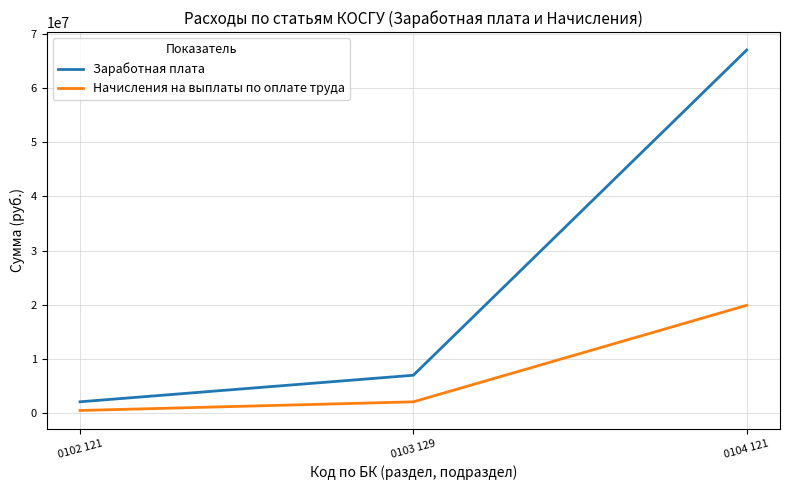

The Заработная плата series shows 2106174.0 at 0102 121. True or false?

True